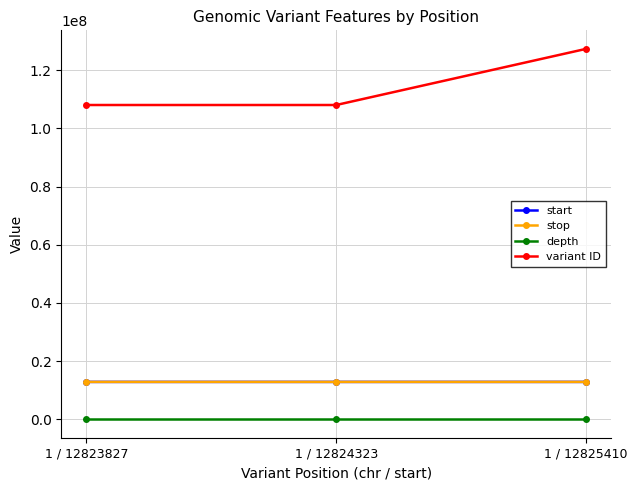

What is the maximum value shown in the chart?

127357442